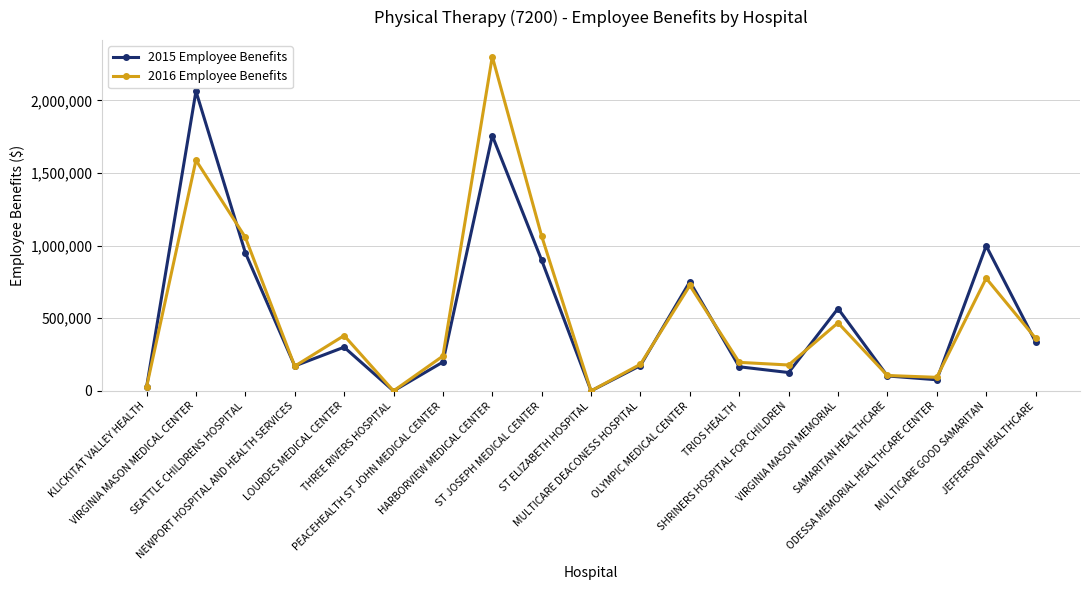

List the series in order of their peak value, highest first.

2016 Employee Benefits, 2015 Employee Benefits